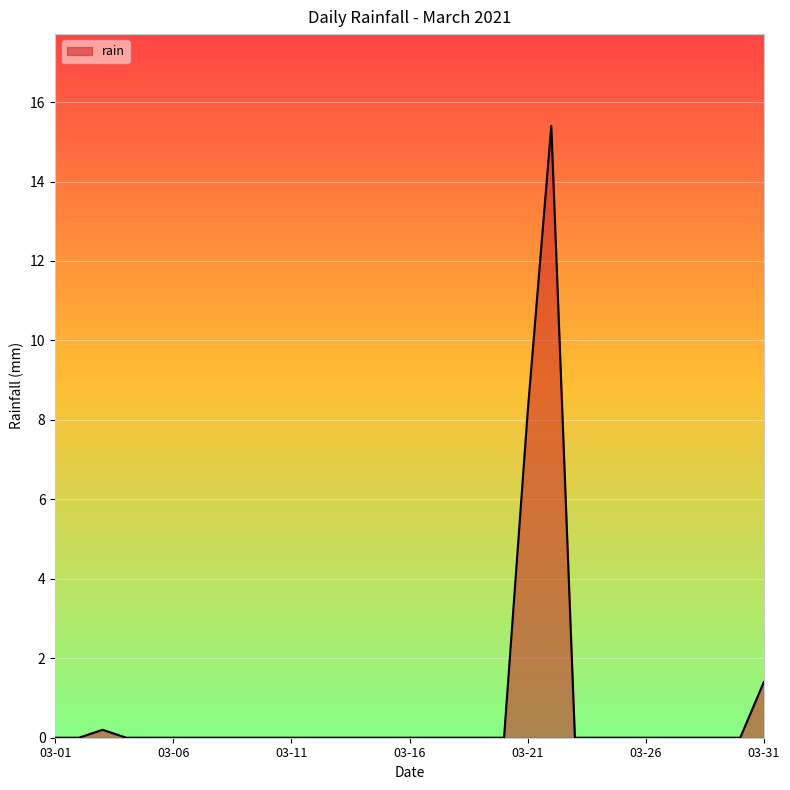

What is the difference between the maximum and minimum values?

15.4